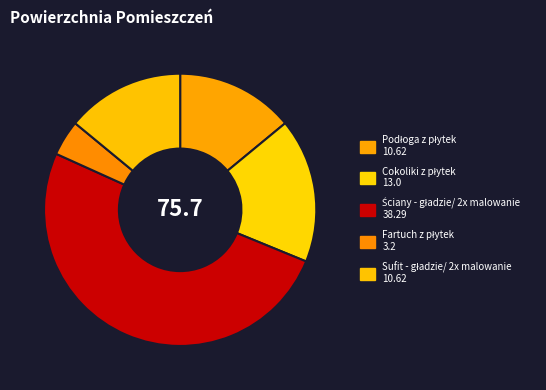

What percentage is NOT represented by Ściany - gładzie/ 2x malowanie?

49.4%